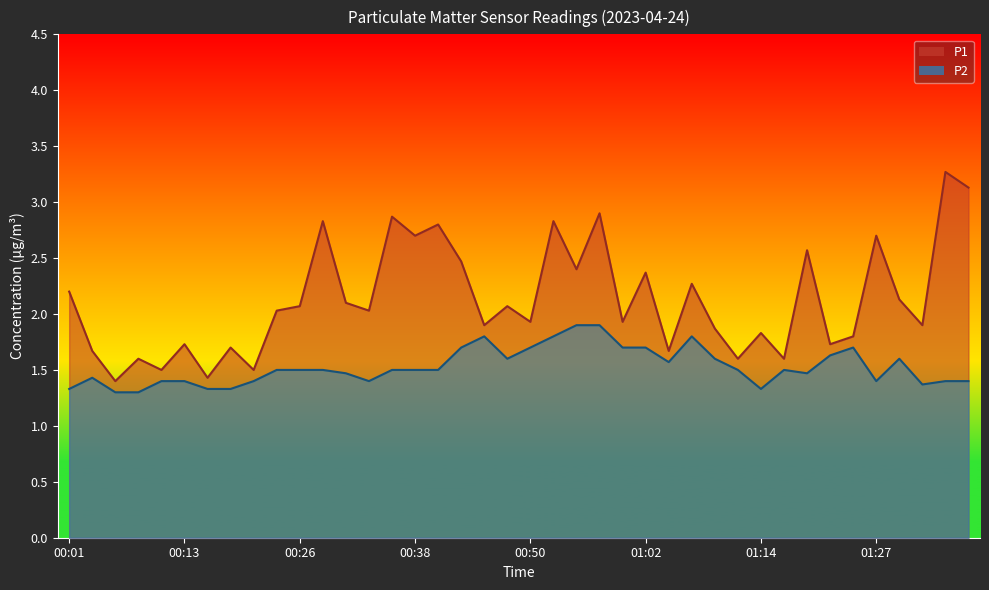

How many lines are shown in the chart?

2